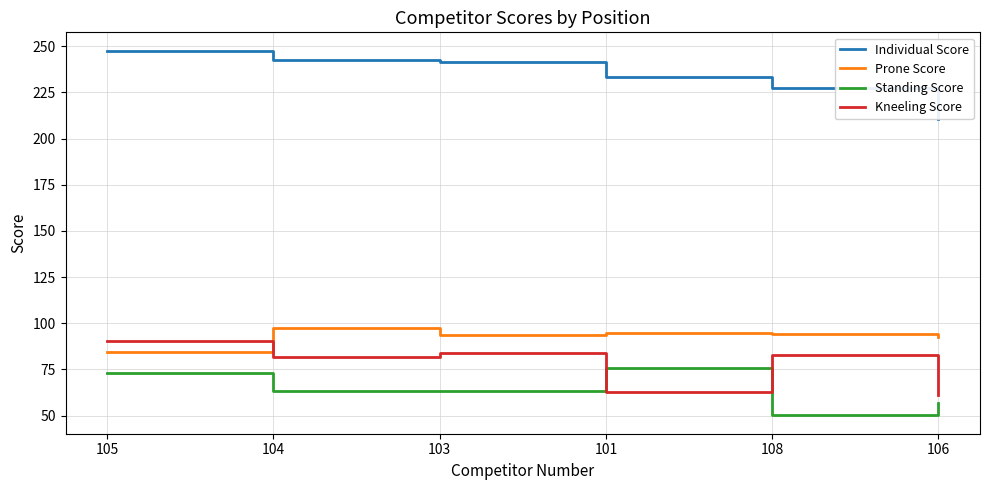

At which label does Individual Score reach its peak?

105